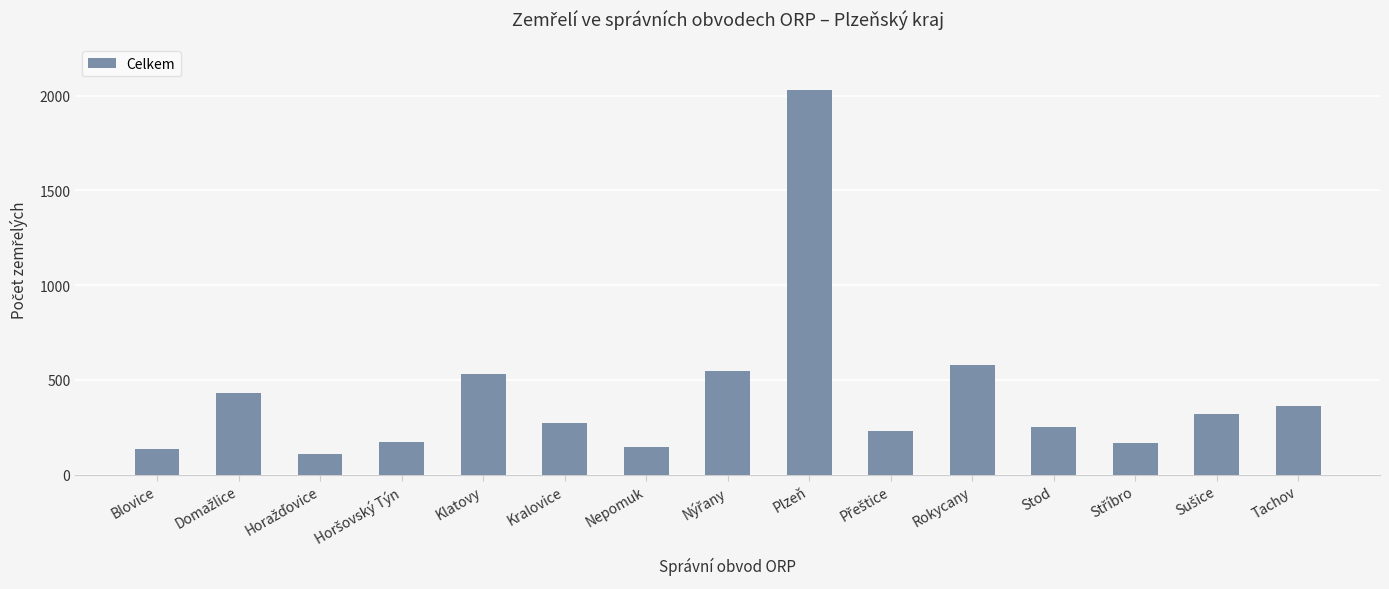

What is the change in value from Blovice to Plzeň?

+1894